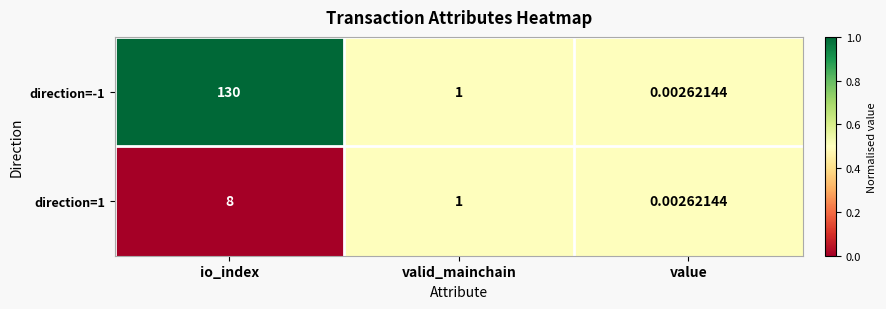

Which series has the largest total across all categories?

direction=-1